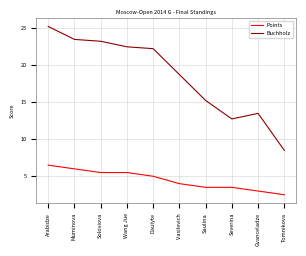

What is the minimum value for Points?

2.5